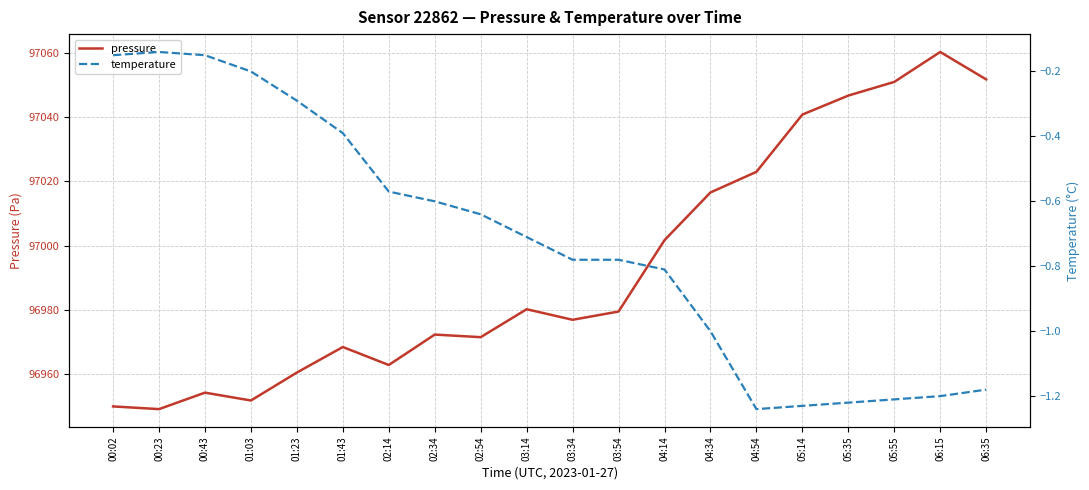

Rank the series by their average value, from highest to lowest.

pressure, temperature